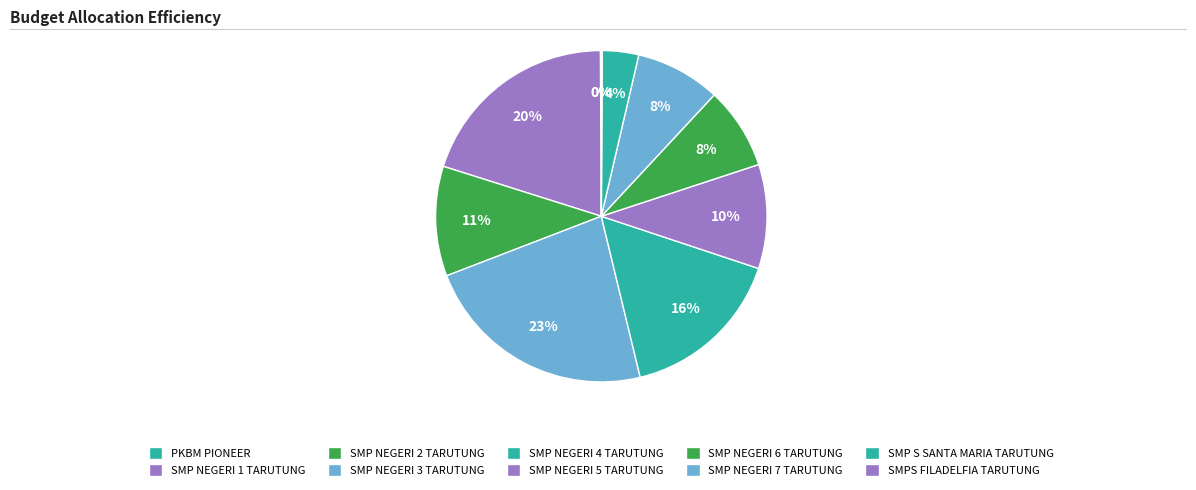

To the nearest percent, what portion does SMP NEGERI 3 TARUTUNG represent?

23%